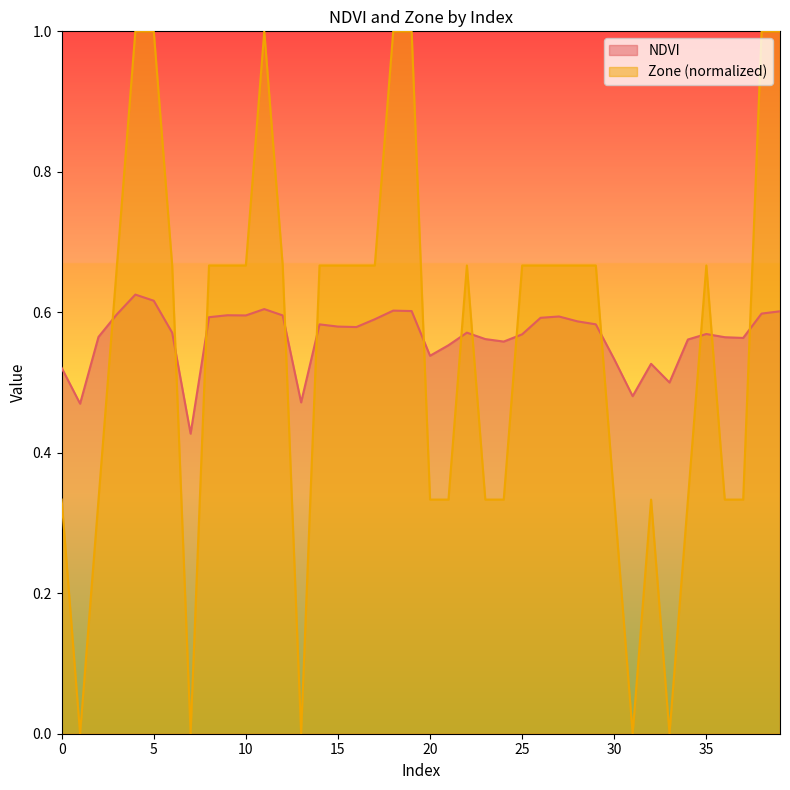

Which series changed the most between 4 and 33?

Zone